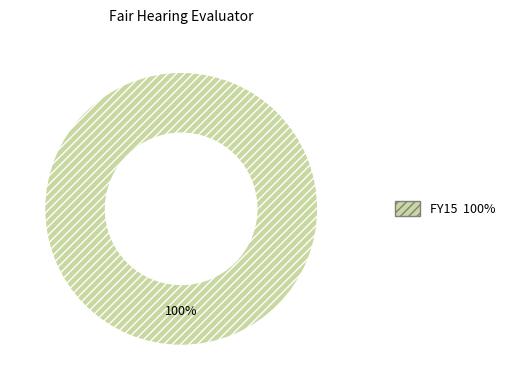

Is there a majority slice in this chart?

Yes